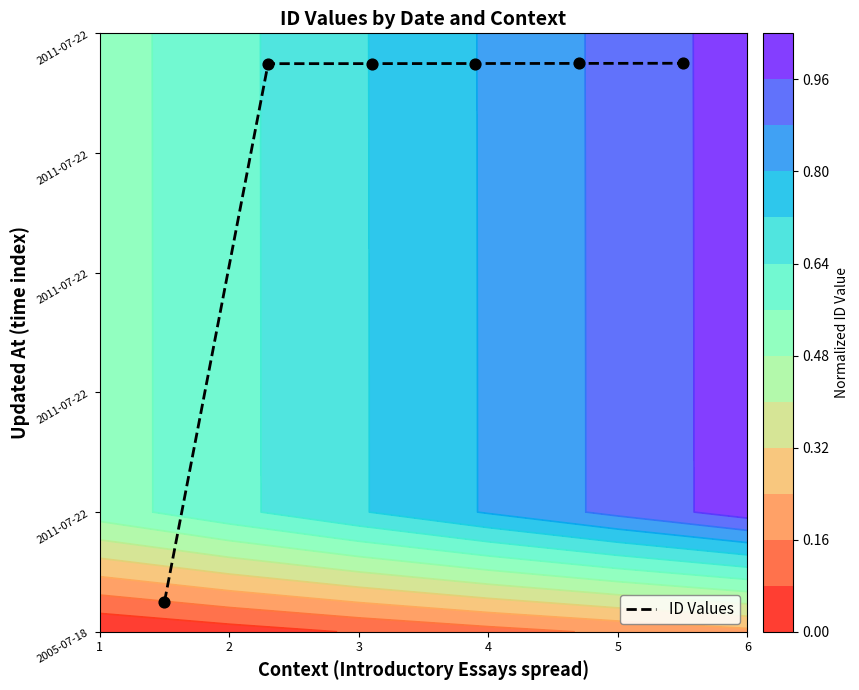

What is the average value?

0.8